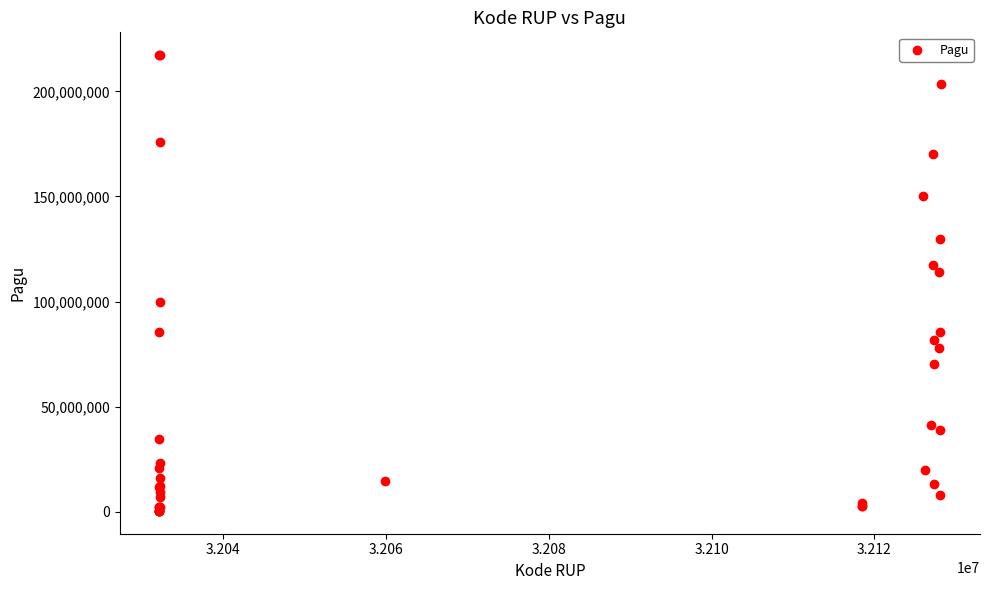

What Y value in the scatter plot is closest to 108830000?

114296000